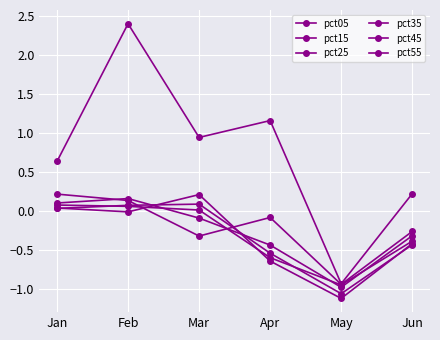

True or false: pct25 and pct15 cross at least once.

True